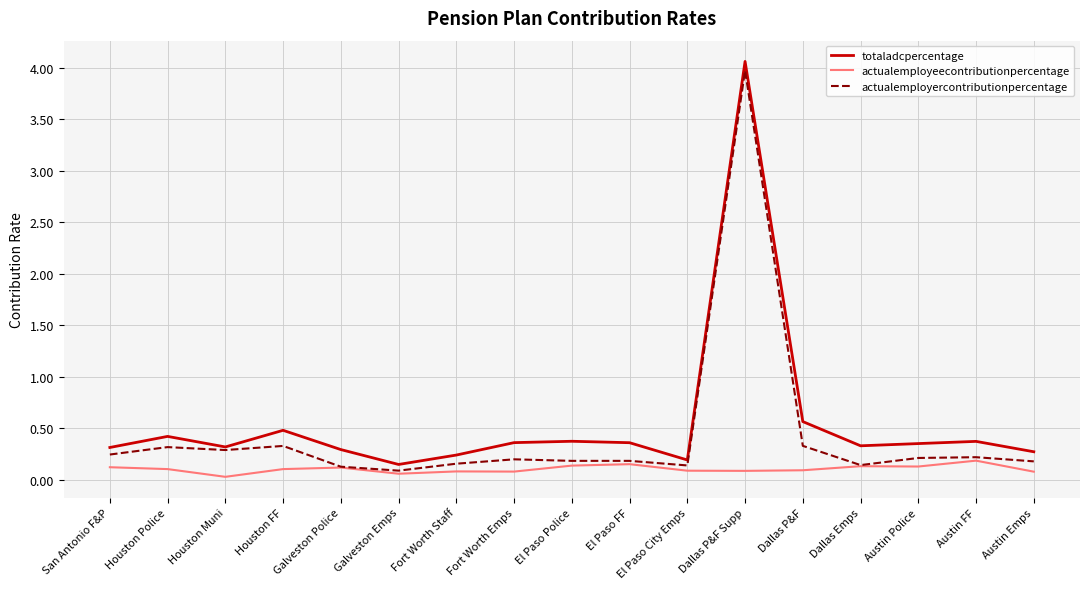

Is the value of actualemployercontributionpercentage at Dallas P&F Supp greater than the value of totaladcpercentage at El Paso FF?

Yes